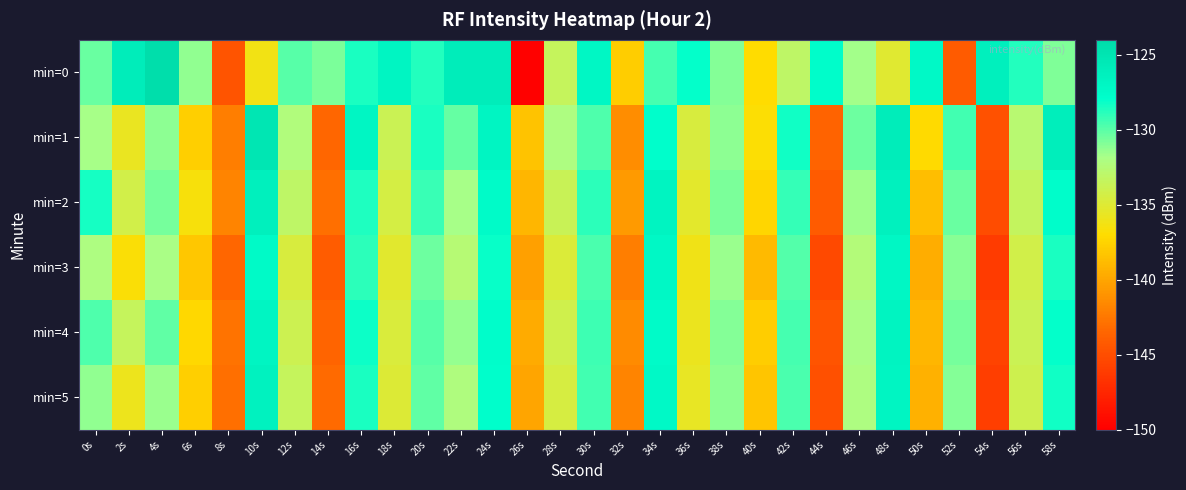

Reading right to left, extract all data points from this chart.

min=0: 58s=-130.8	56s=-128.7	54s=-126.3	52s=-144.2	50s=-127.3	48s=-135.1	46s=-131.7	44s=-127.7	42s=-133.1	40s=-137.0	38s=-131.0	36s=-128.0	34s=-129.5	32s=-137.9	30s=-127.1	28s=-133.5	26s=-149.9	24s=-125.9	22s=-126.0	20s=-128.7	18s=-126.8	16s=-128.5	14s=-130.8	12s=-129.9	10s=-136.3	8s=-144.5	6s=-131.3	4s=-124.2	2s=-126.0	0s=-130.3
min=1: 58s=-126.1	56s=-132.7	54s=-144.8	52s=-129.4	50s=-137.2	48s=-125.9	46s=-130.5	44s=-143.7	42s=-128.3	40s=-136.8	38s=-131.2	36s=-134.6	34s=-127.9	32s=-141.3	30s=-129.7	28s=-132.1	26s=-138.4	24s=-126.8	22s=-130.2	20s=-128.5	18s=-133.8	16s=-127.0	14s=-143.4	12s=-132.2	10s=-125.2	8s=-142.1	6s=-137.8	4s=-131.2	2s=-135.7	0s=-131.8
min=2: 58s=-127.8	56s=-133.4	54s=-145.1	52s=-130.3	50s=-138.7	48s=-126.4	46s=-131.6	44s=-144.2	42s=-129.1	40s=-137.4	38s=-130.8	36s=-135.3	34s=-126.7	32s=-140.6	30s=-128.9	28s=-133.7	26s=-139.1	24s=-127.5	22s=-131.8	20s=-129.2	18s=-134.4	16s=-128.6	14s=-142.9	12s=-133.1	10s=-126.3	8s=-141.8	6s=-136.5	4s=-130.7	2s=-134.2	0s=-128.4
min=3: 58s=-128.5	56s=-134.2	54s=-146.2	52s=-131.1	50s=-139.6	48s=-127.1	46s=-132.4	44s=-145.3	42s=-129.8	40s=-138.9	38s=-131.5	36s=-136.1	34s=-127.2	32s=-142.1	30s=-129.6	28s=-134.8	26s=-140.3	24s=-128.1	22s=-132.6	20s=-130.4	18s=-135.2	16s=-128.9	14s=-144.1	12s=-134.6	10s=-127.4	8s=-143.5	6s=-138.2	4s=-131.9	2s=-136.7	0s=-132.1
min=4: 58s=-128.0	56s=-133.8	54s=-145.7	52s=-130.7	50s=-139.1	48s=-126.7	46s=-131.9	44s=-144.6	42s=-129.5	40s=-137.9	38s=-131.0	36s=-135.8	34s=-127.5	32s=-141.4	30s=-129.3	28s=-134.1	26s=-139.7	24s=-127.8	22s=-131.4	20s=-129.9	18s=-134.7	16s=-128.2	14s=-143.6	12s=-133.9	10s=-126.8	8s=-142.7	6s=-137.3	4s=-130.1	2s=-133.5	0s=-129.7
min=5: 58s=-128.3	56s=-134.0	54s=-146.0	52s=-131.0	50s=-139.4	48s=-126.9	46s=-132.1	44s=-144.9	42s=-129.6	40s=-138.3	38s=-131.2	36s=-135.6	34s=-127.3	32s=-141.8	30s=-129.4	28s=-134.5	26s=-140.0	24s=-127.9	22s=-132.2	20s=-130.1	18s=-134.9	16s=-128.5	14s=-143.2	12s=-133.5	10s=-126.5	8s=-142.9	6s=-137.8	4s=-131.5	2s=-135.9	0s=-131.3